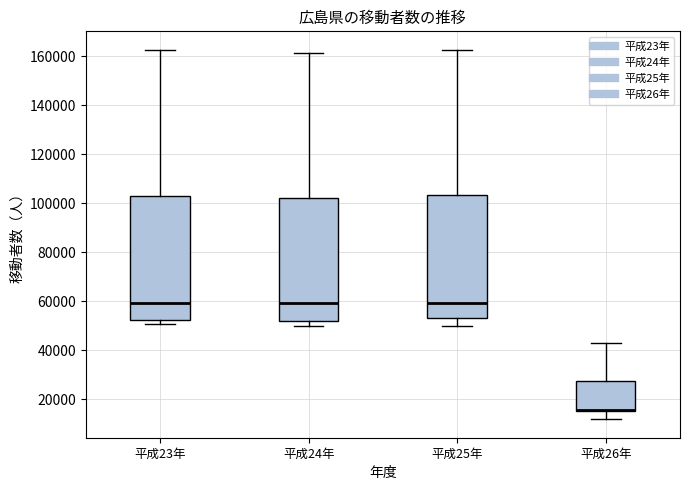

Where is the upper edge of the box for 平成23年 on the y-axis? The values are not printed on the chart, so give them approximately, as read against the axis.

104000